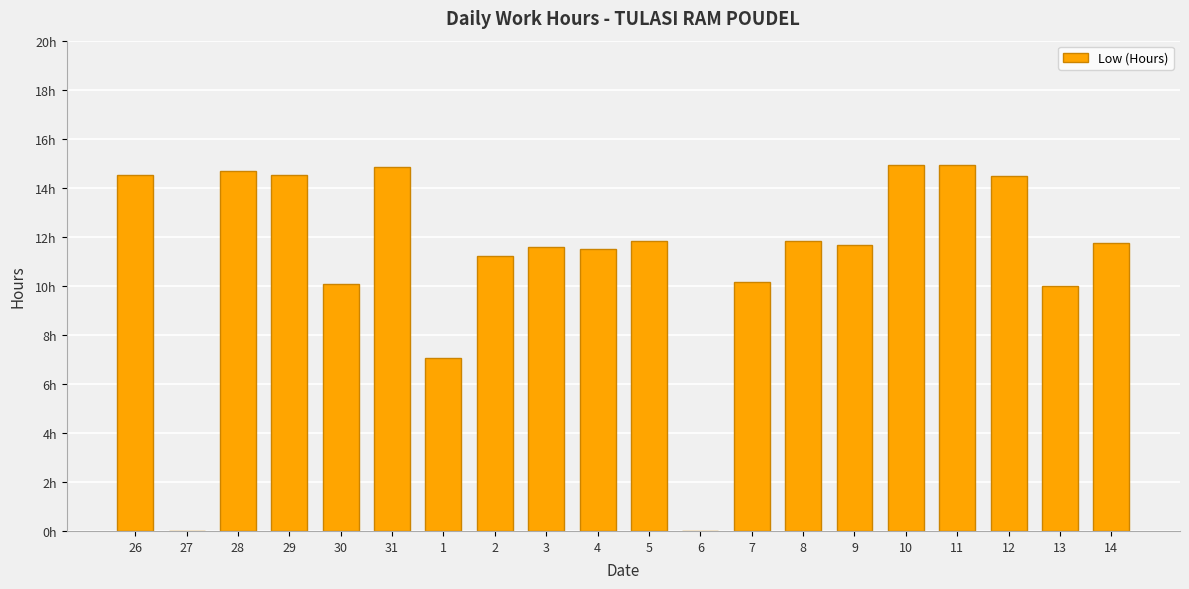

What is the label of the 7th bar from the left?

1